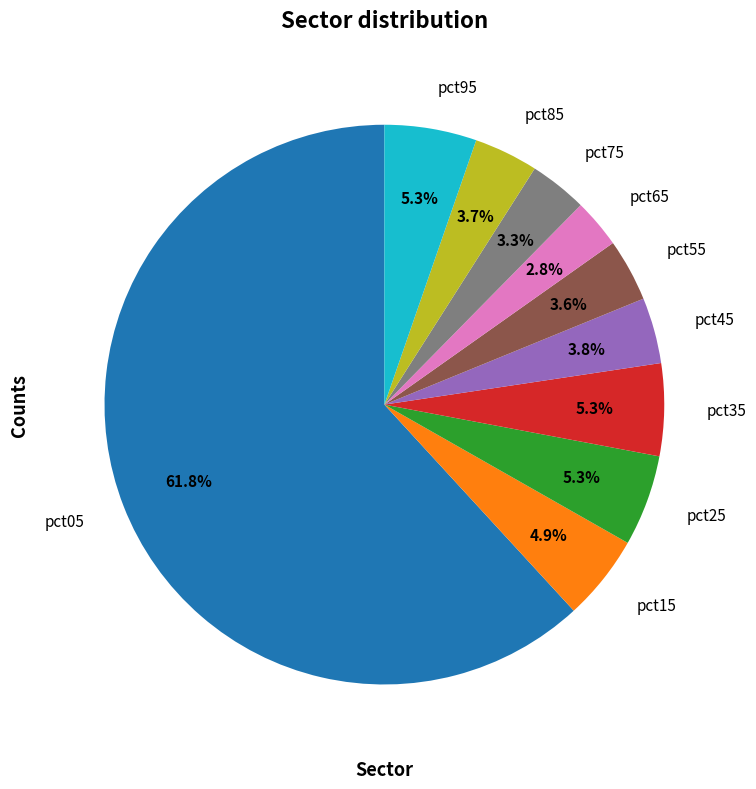

Is there a majority slice in this chart?

Yes